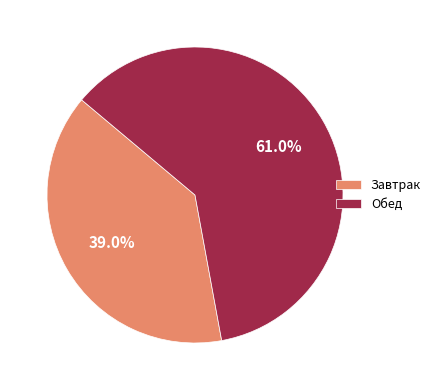

To the nearest percent, what is the difference between the largest and smallest slice percentages?

22%